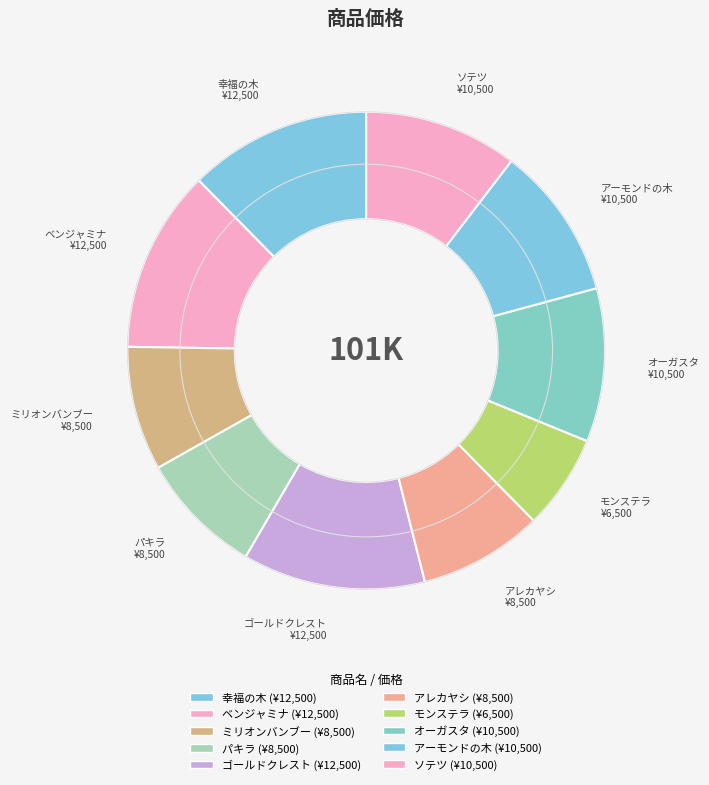

Is it true that ゴールドクレスト is 12% of the pie?

True